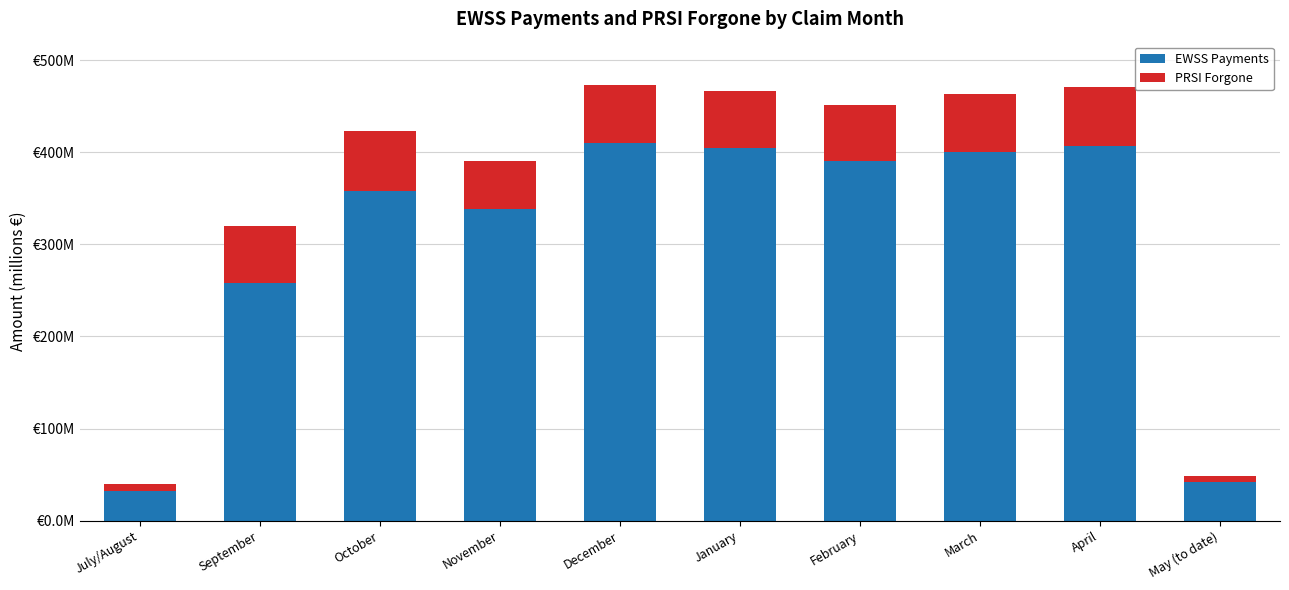

Are the bars horizontal?

No